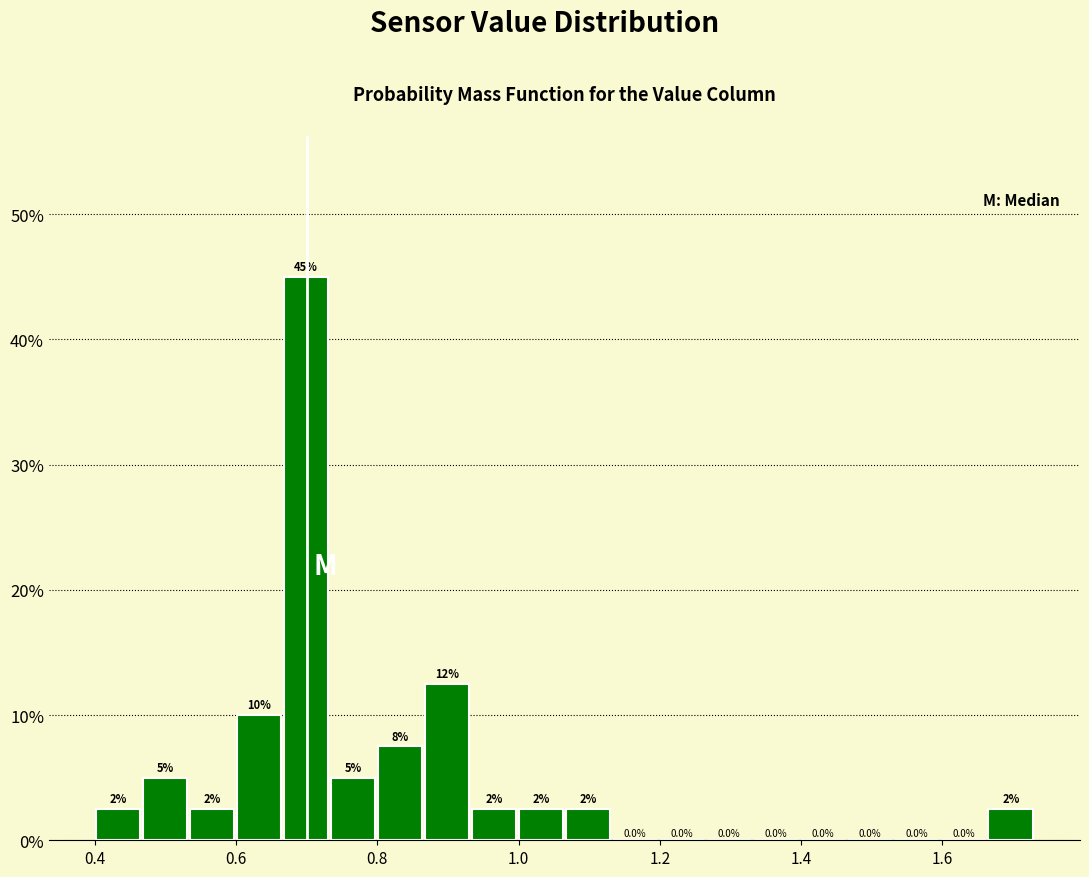

Read against the x-axis, roughly where is the centre of the tallest bar?

0.70